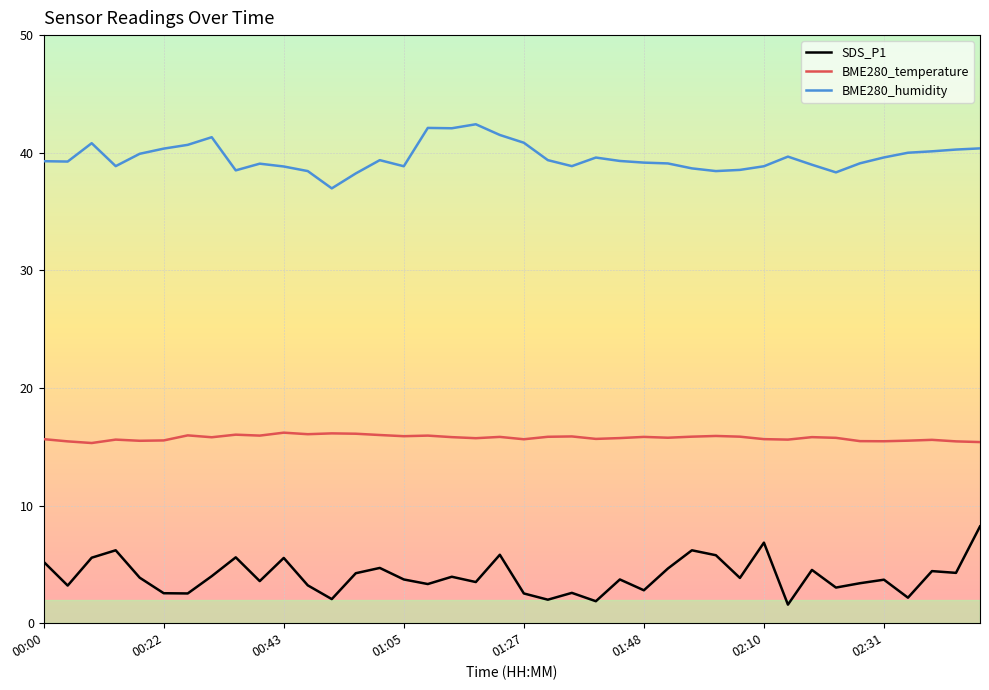

Rank the series by their maximum value, from highest to lowest.

BME280_humidity, BME280_temperature, SDS_P1